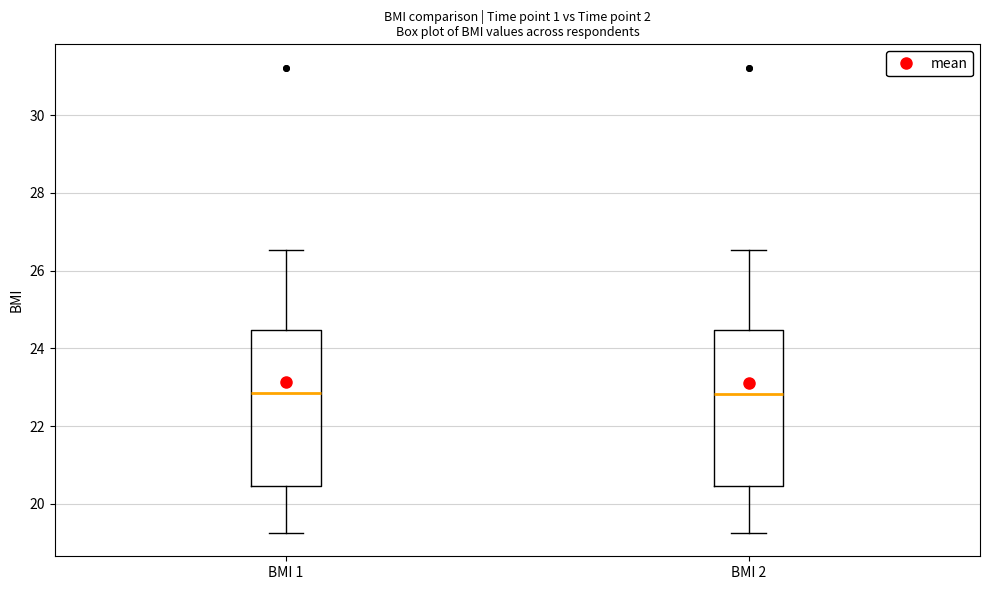

Reading left to right, transcribe this box plot: for each box, give where its median line is, the range the box spans, and where its two whiskers end, as read against the y-axis. The values are not printed on the chart, so give them approximately, as read against the axis.

BMI 1: median 22.8, box 20.4 to 24.4, whiskers 19.2 to 26.6
BMI 2: median 22.8, box 20.4 to 24.4, whiskers 19.2 to 26.6